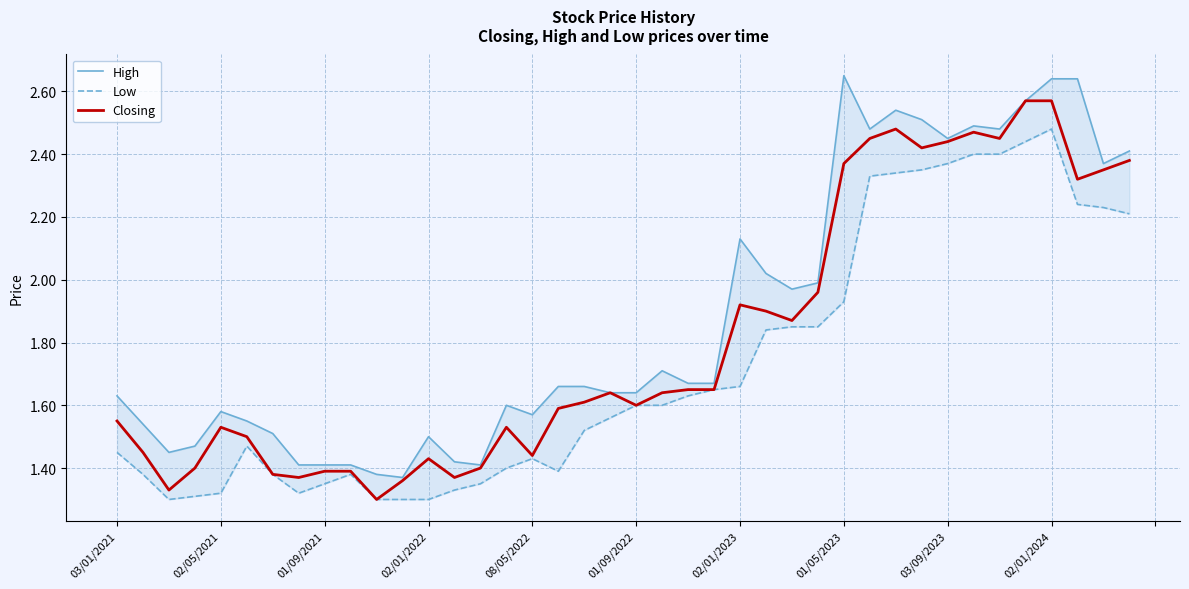

What is the sum of all High values?

75.2